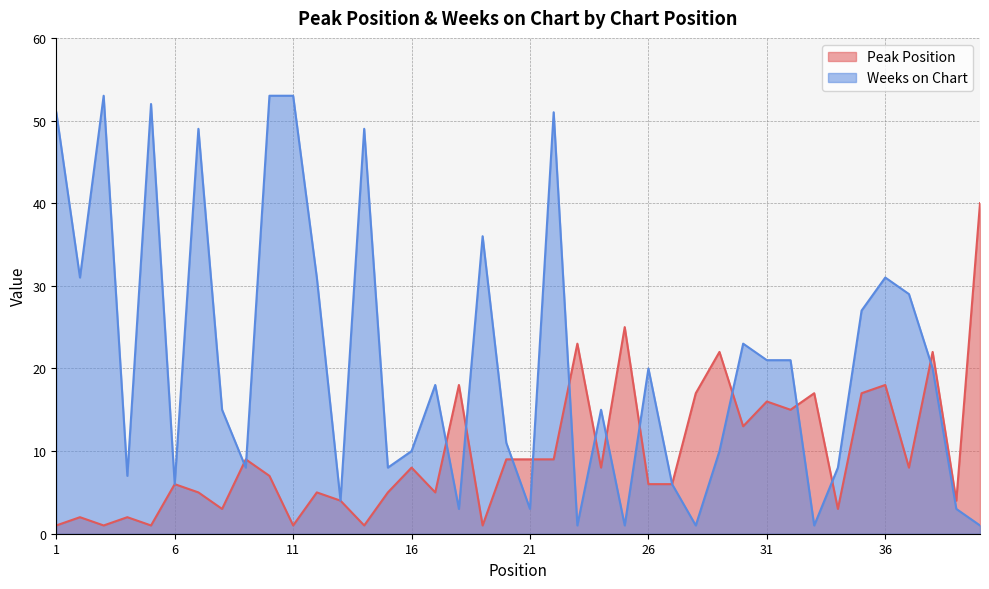

What are all the series names shown in the legend?

Peak Position, Weeks on Chart